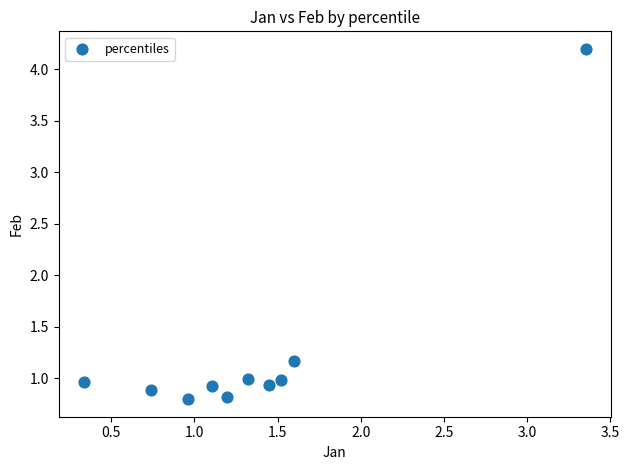

What is the range of X values (max minus min)?

3.0